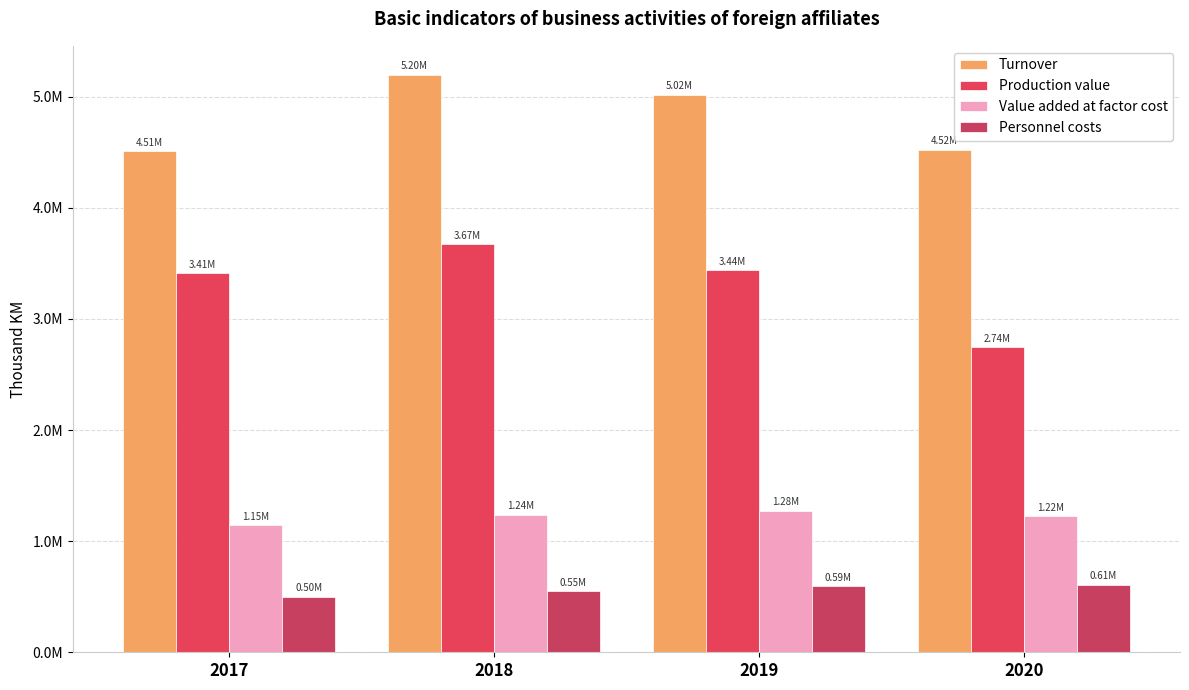

What are all the series names shown in the legend?

Turnover, Production value, Value added at factor cost, Personnel costs